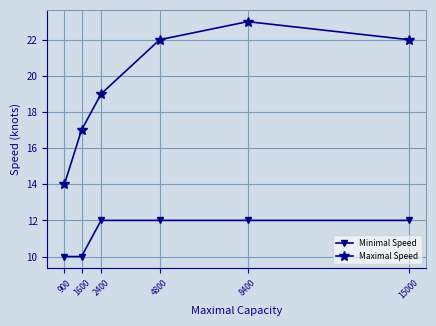

The value of Minimal Speed at 15000 is 18. True or false?

False